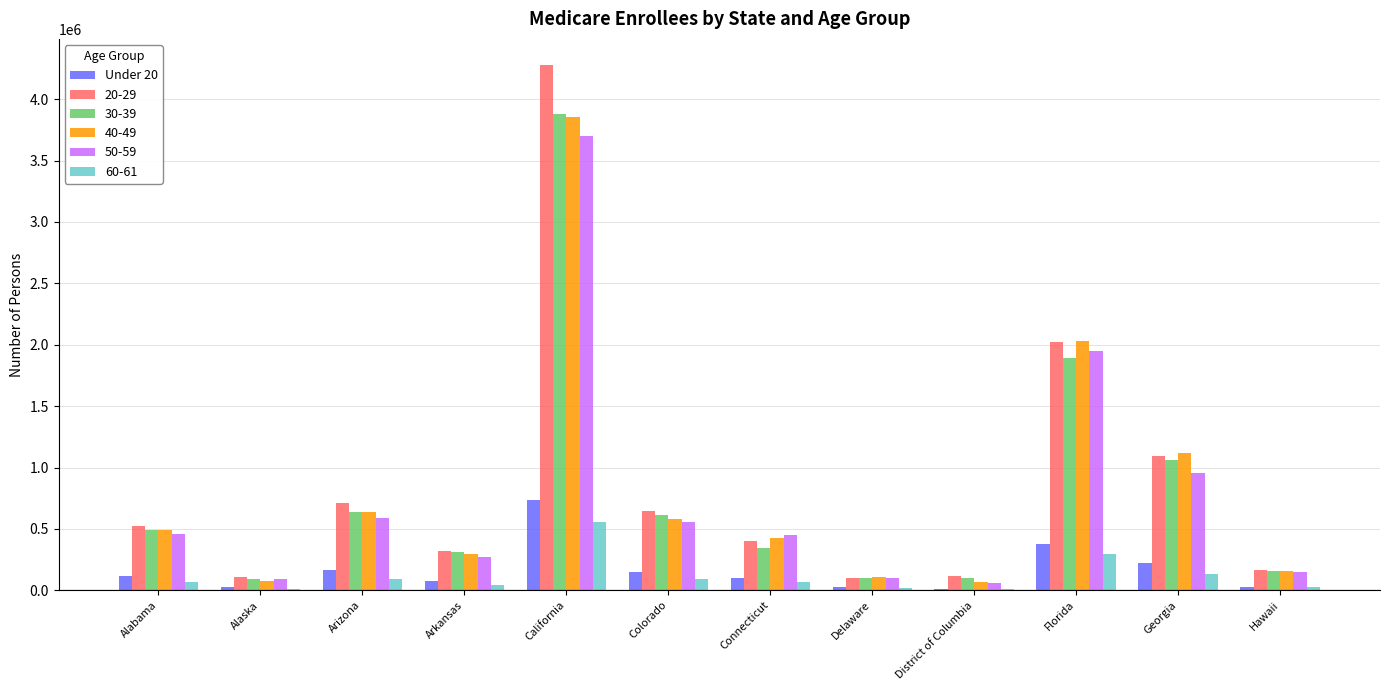

What is the maximum value shown in the chart?

4277655